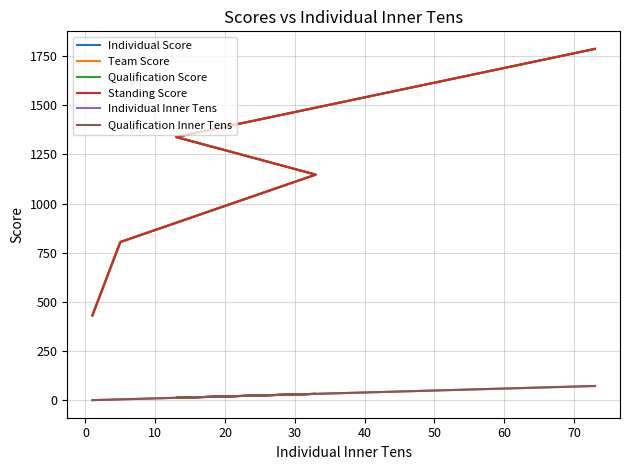

How many interior local peaks does the Qualification Inner Tens series have?

1